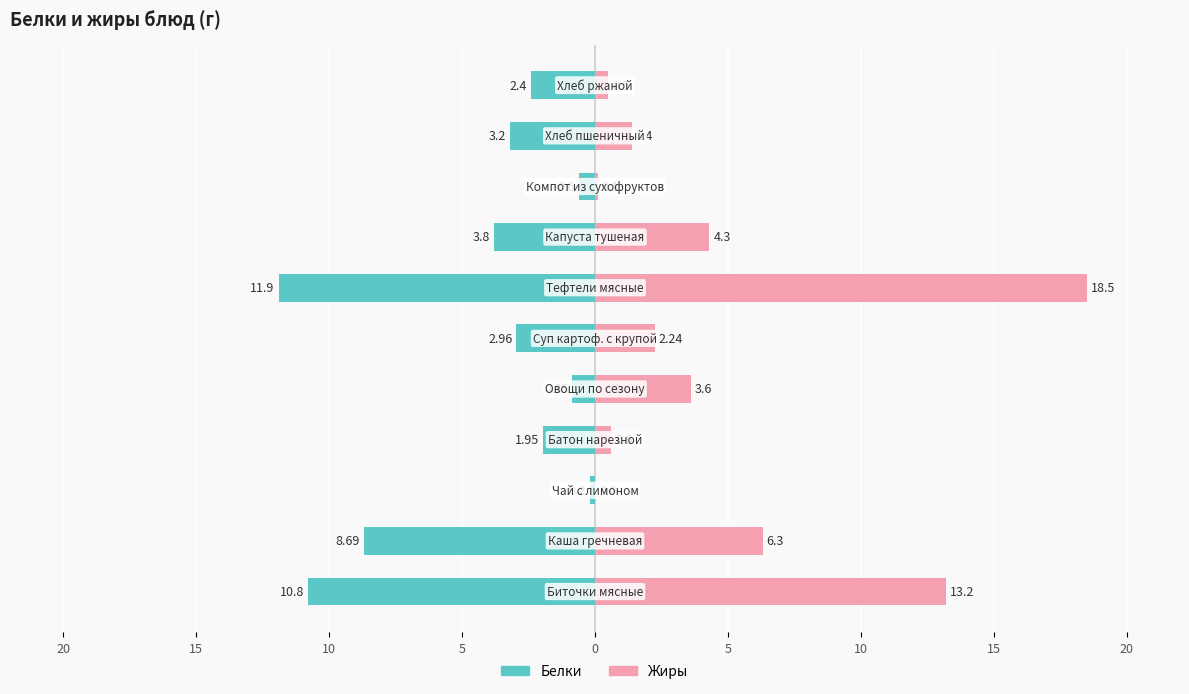

What is the total value across all series at 5?

-1.4